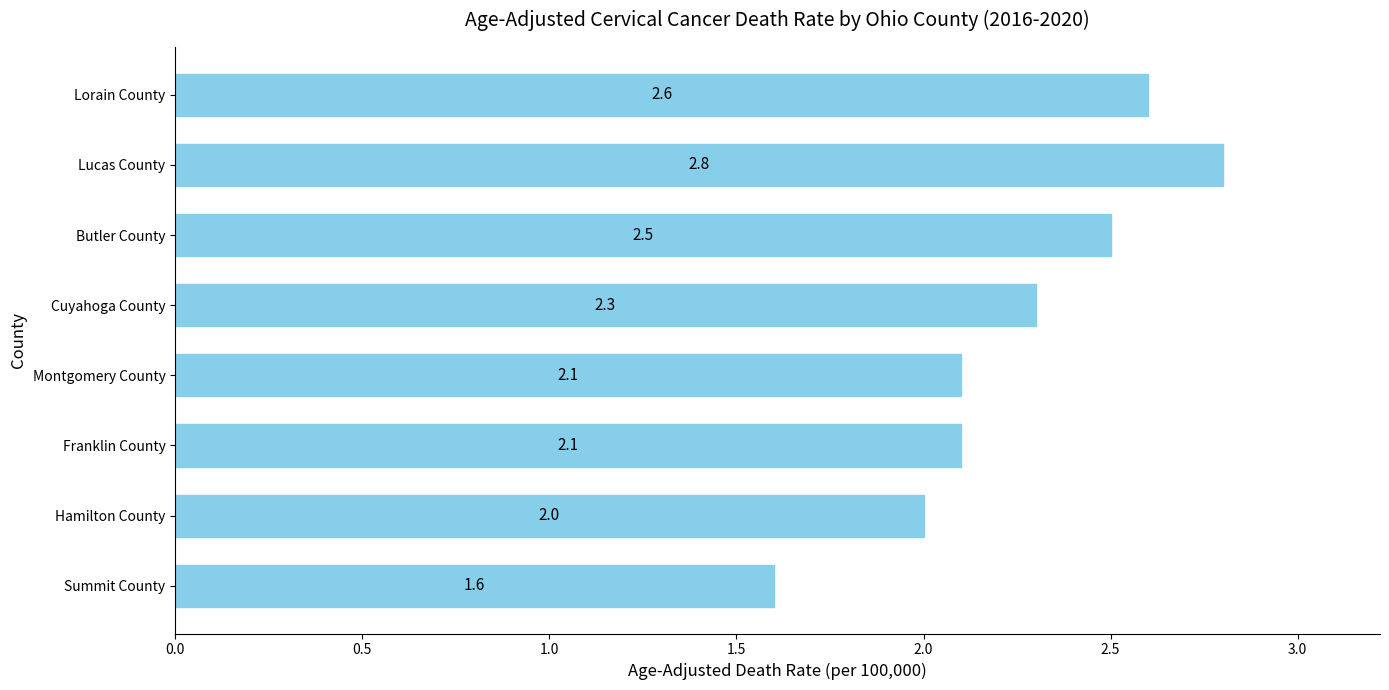

Is it true that the value at Franklin County is 2.1?

True